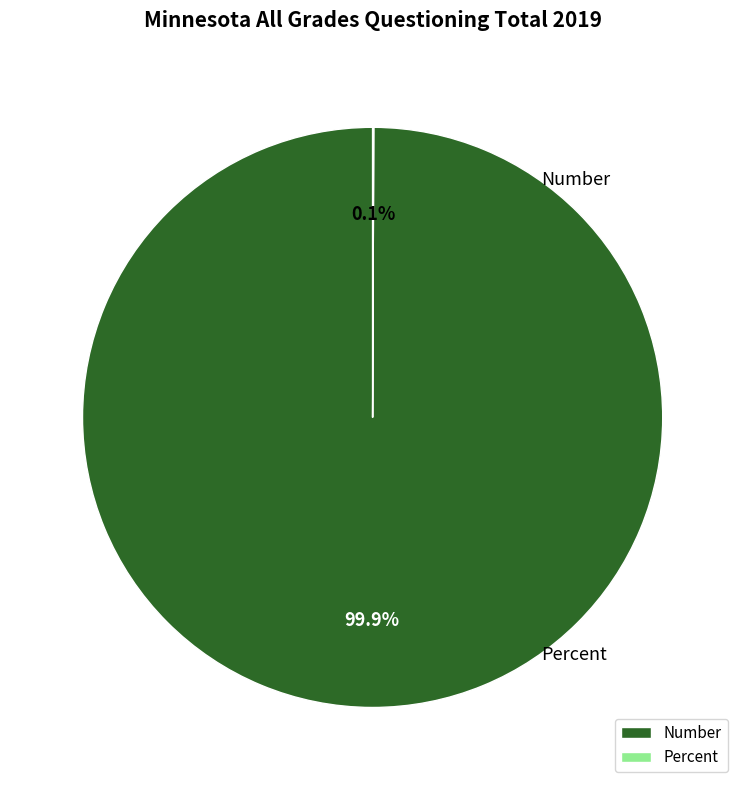

To the nearest percent, what is the difference between the largest and smallest slice percentages?

100%